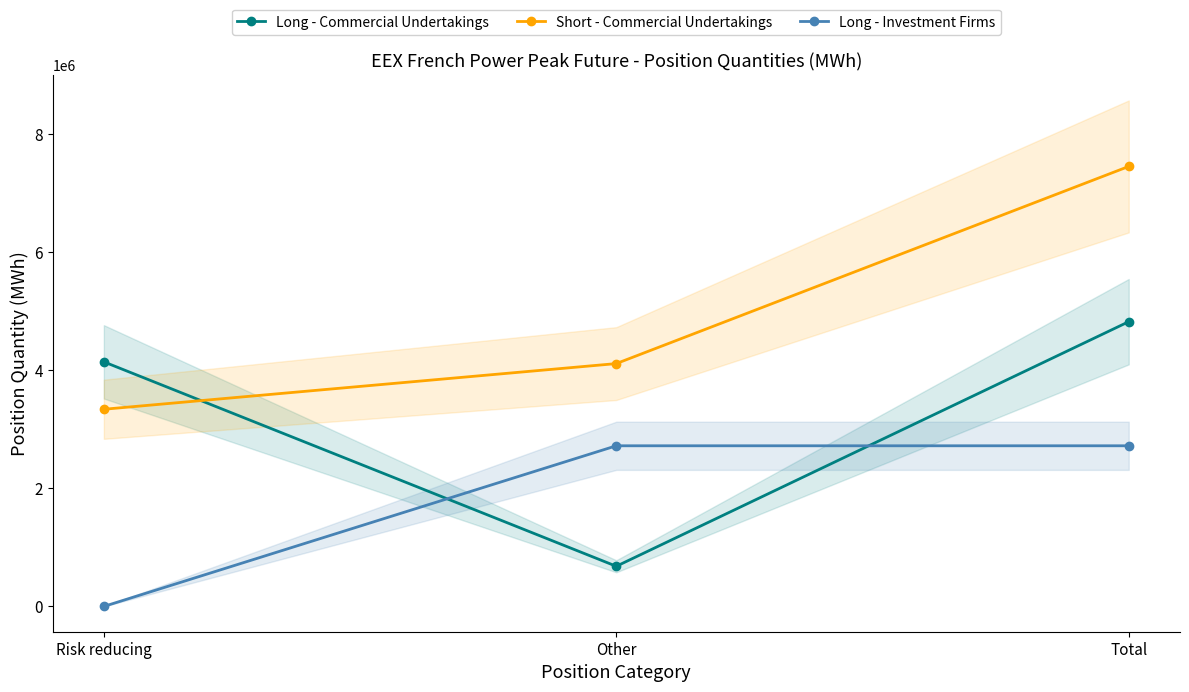

Is it true that Short - Commercial Undertakings equals 2401021 at Other?

False